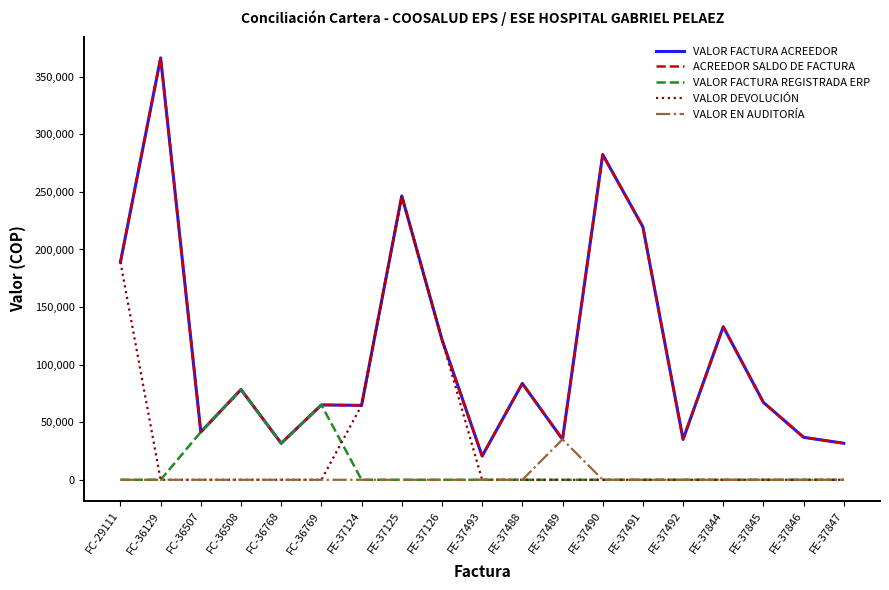

What is the value of the VALOR FACTURA ACREEDOR point at the 16th from the left?

132910